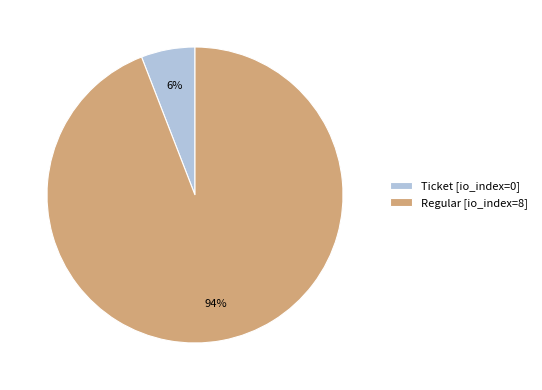

True or false: Regular accounts for 87% of the total.

False